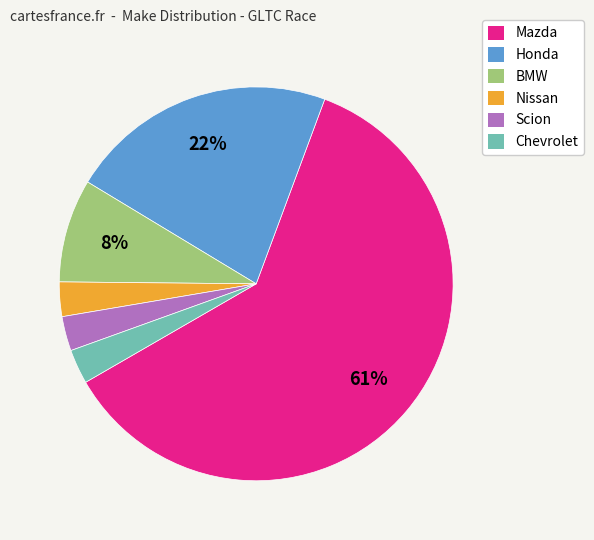

Does any single category account for the majority?

Yes